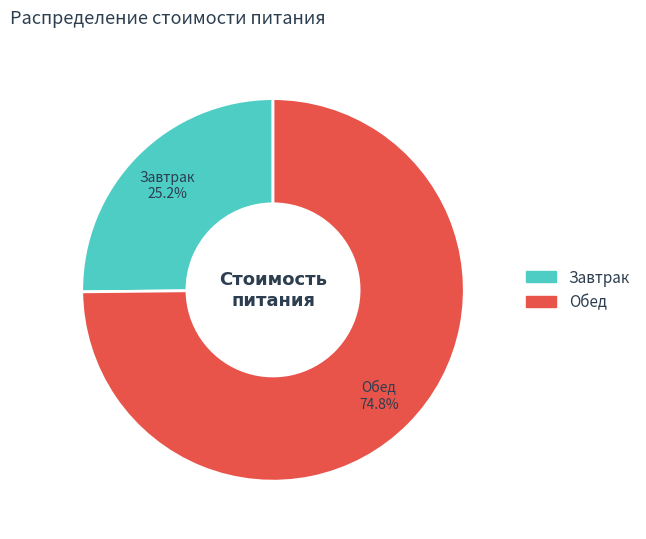

Which category has the biggest portion of the pie?

Обед